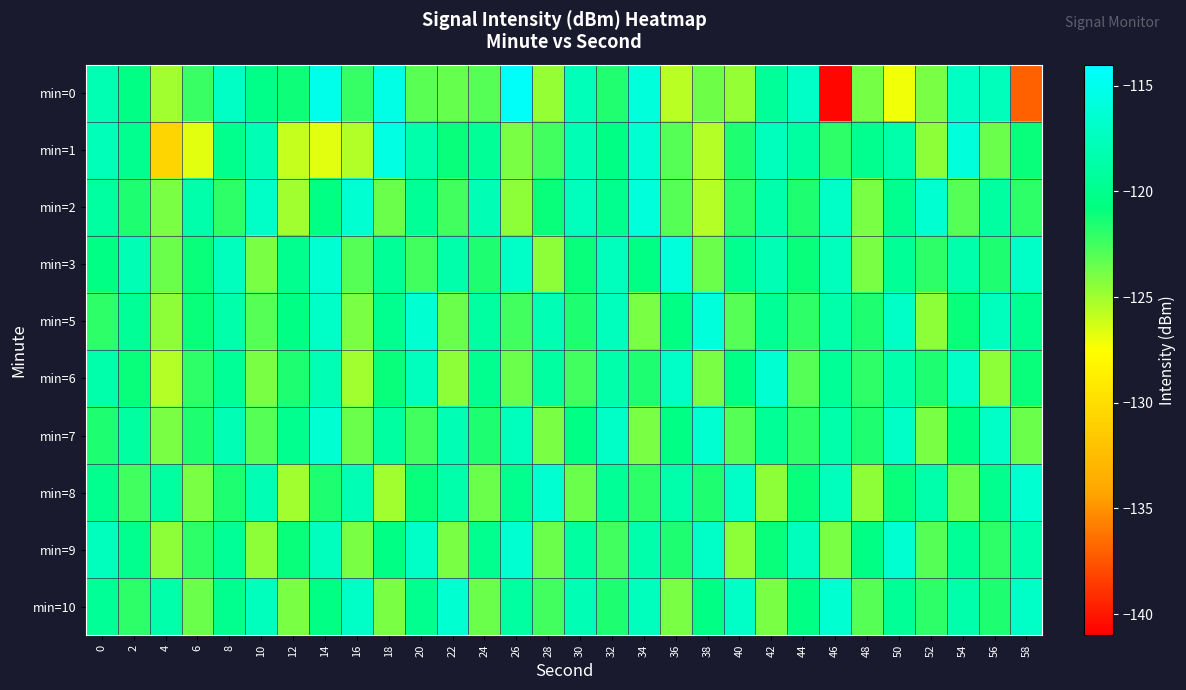

Which series has the widest spread of values?

min=0